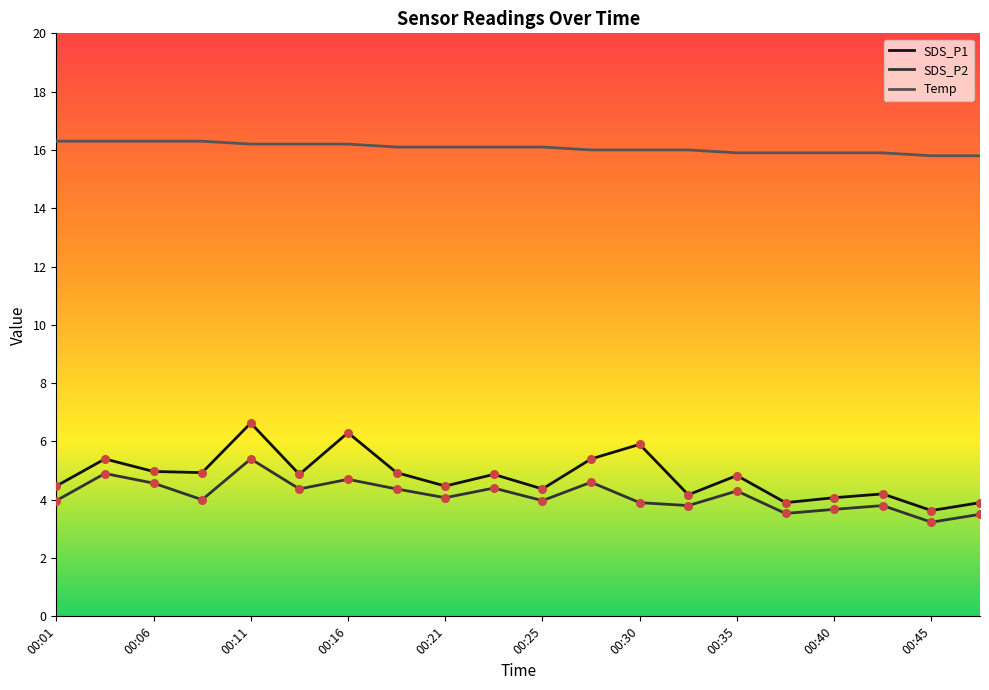

Which series contains the lowest Y value?

SDS_P2